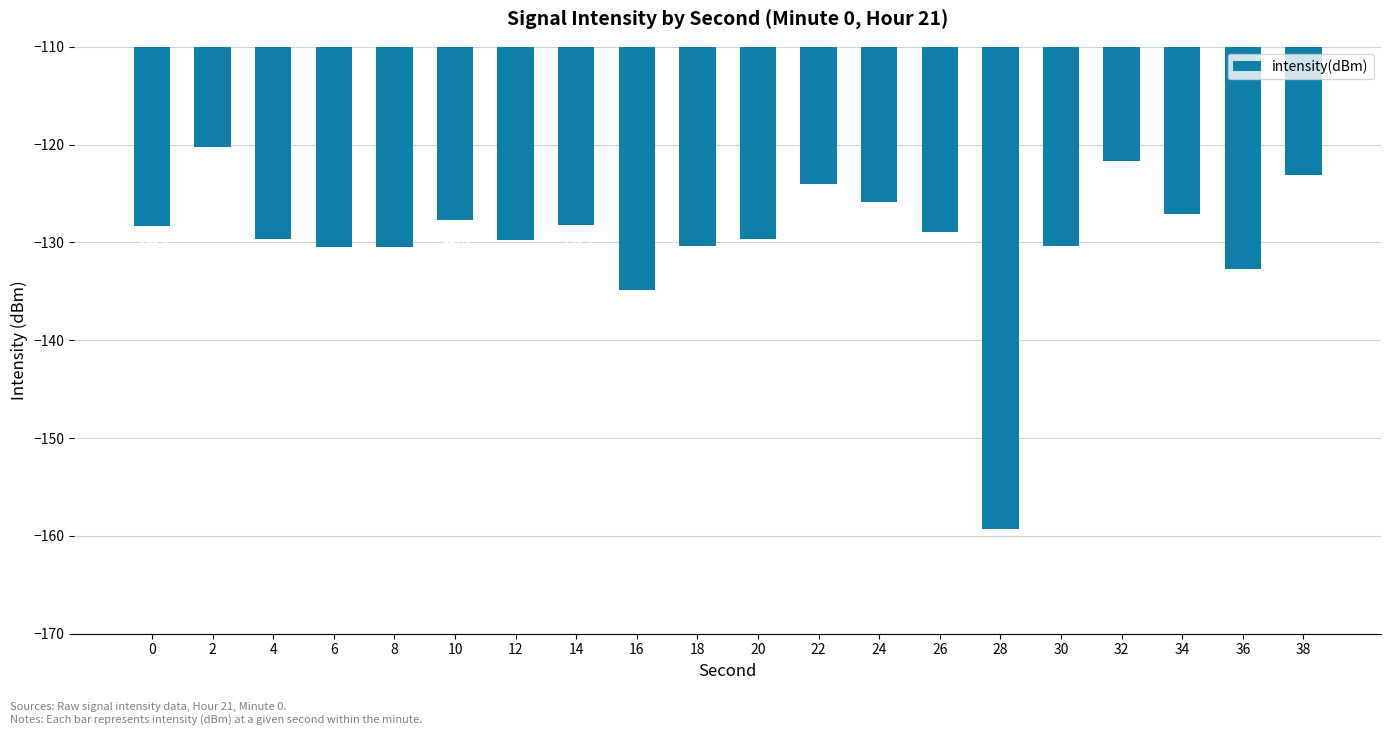

What is the change in value from 8 to 36?

-2.2